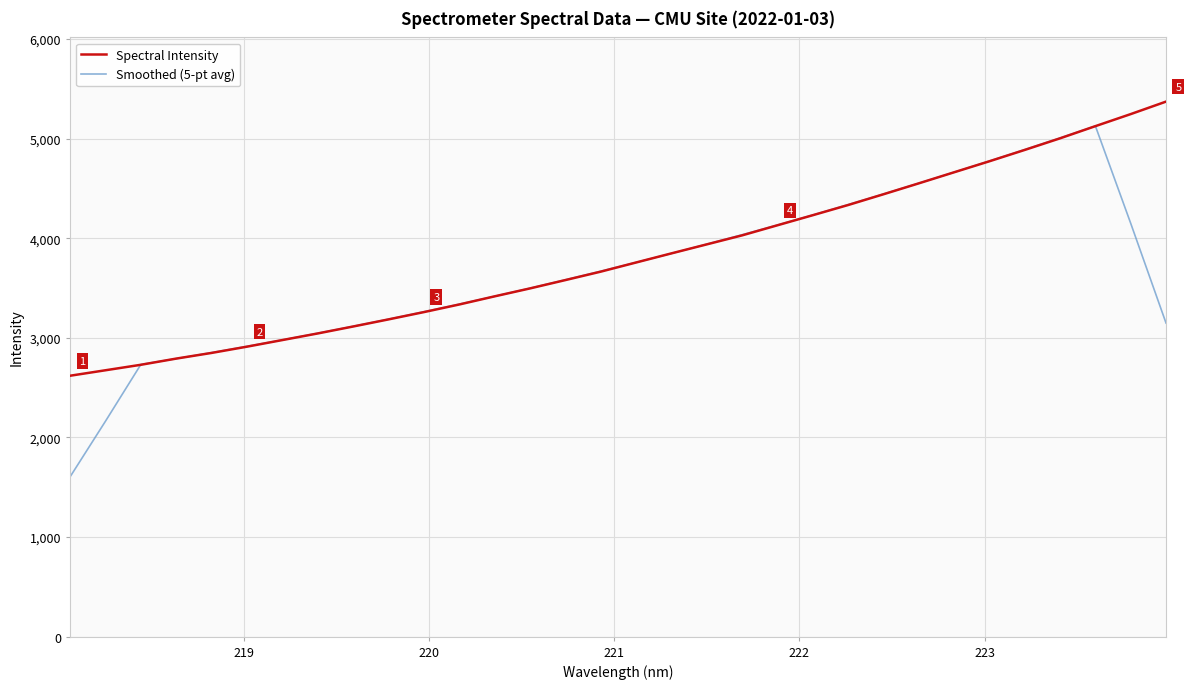

What is the maximum value shown in the chart?

5371.1